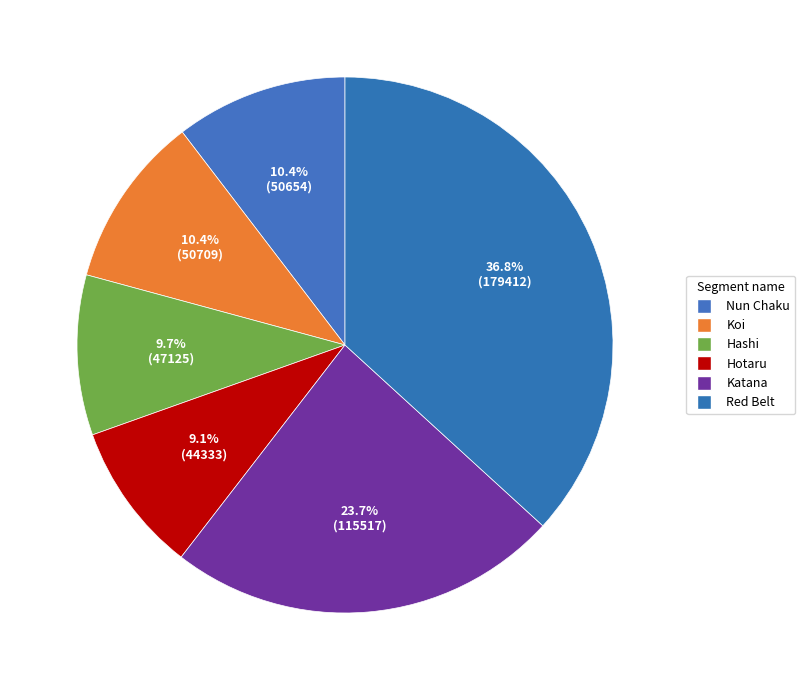

Is Koi the majority of the pie?

No